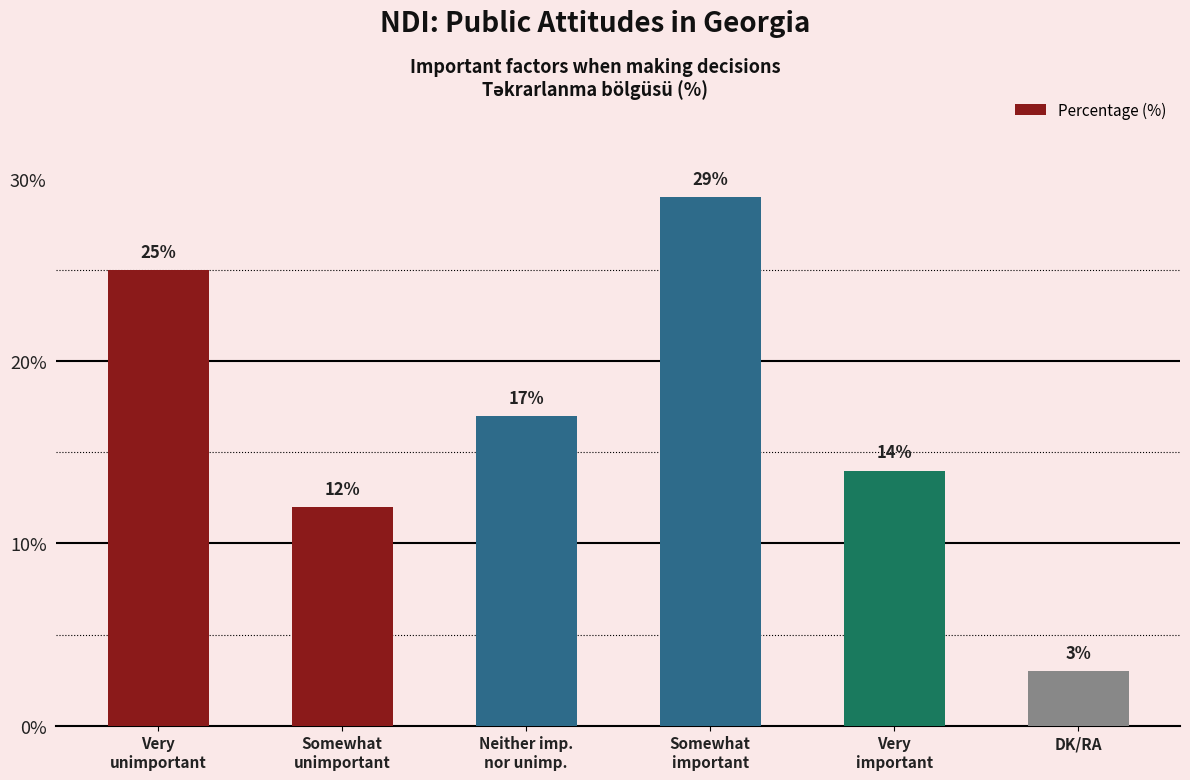

How many distinct data groups are displayed?

1